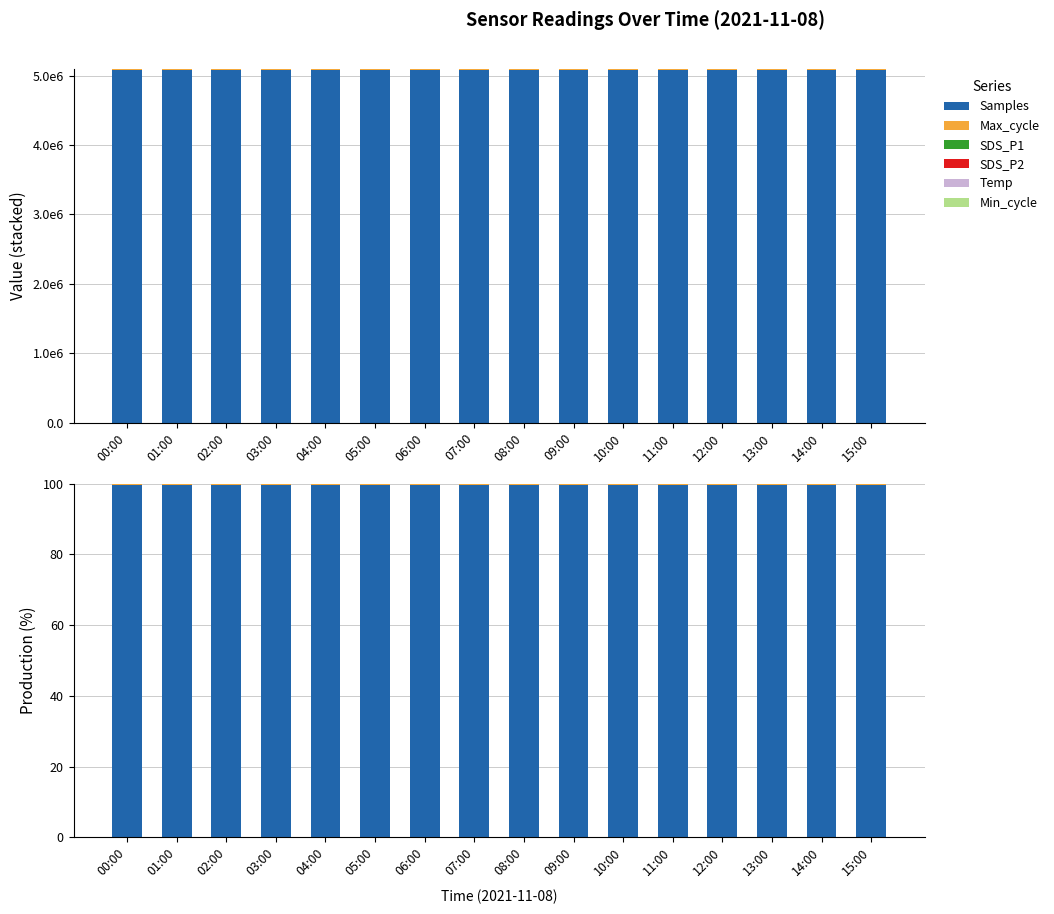

Where is Samples nearest to the value 99?

12:00